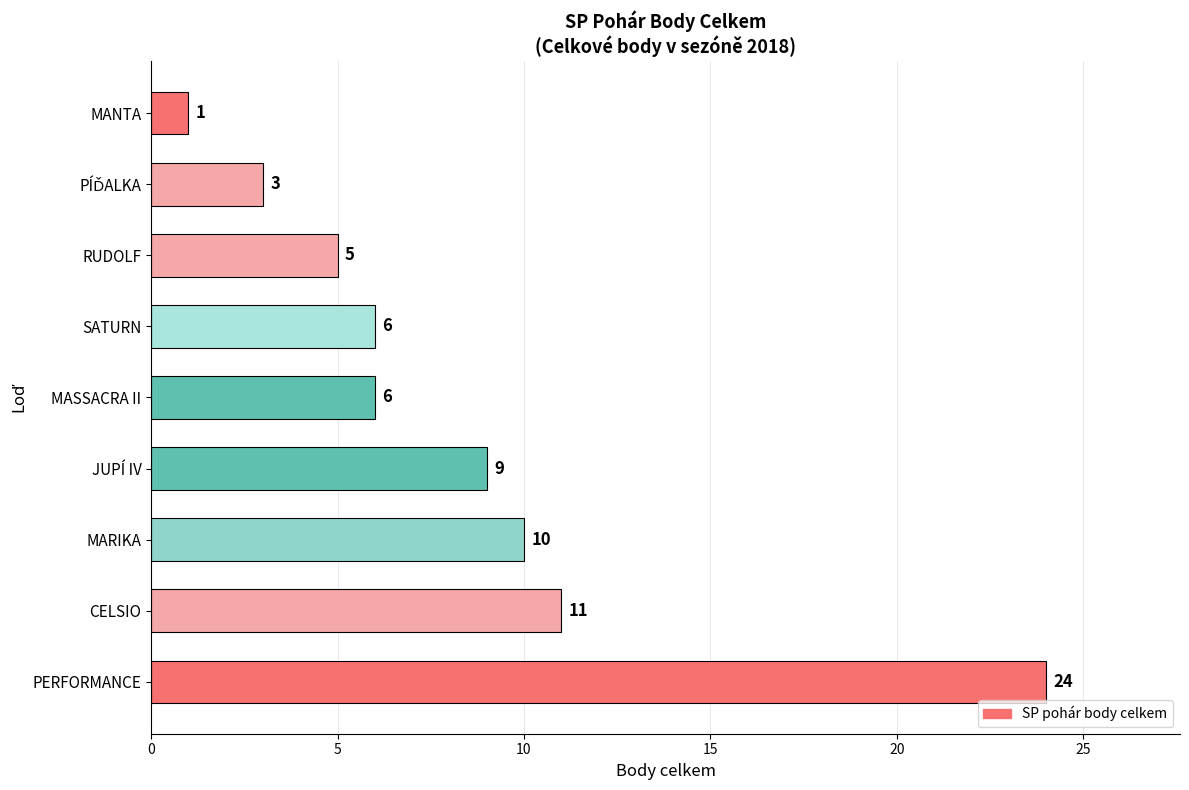

How many distinct data groups are displayed?

1